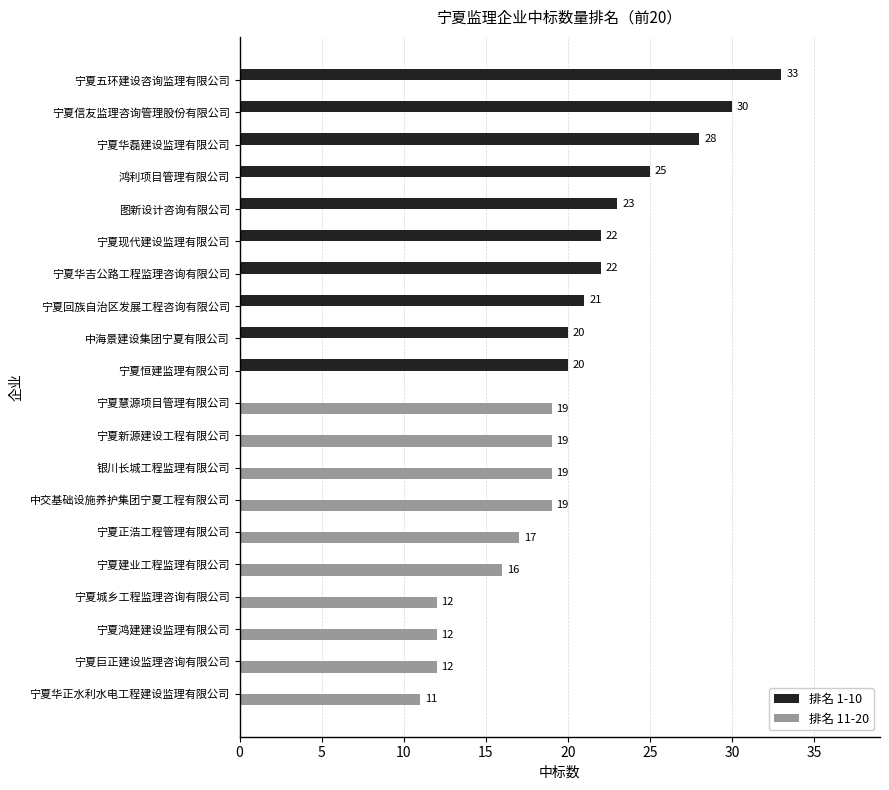

The 排名 11-20 series shows 7 at 图新设计咨询有限公司. True or false?

False